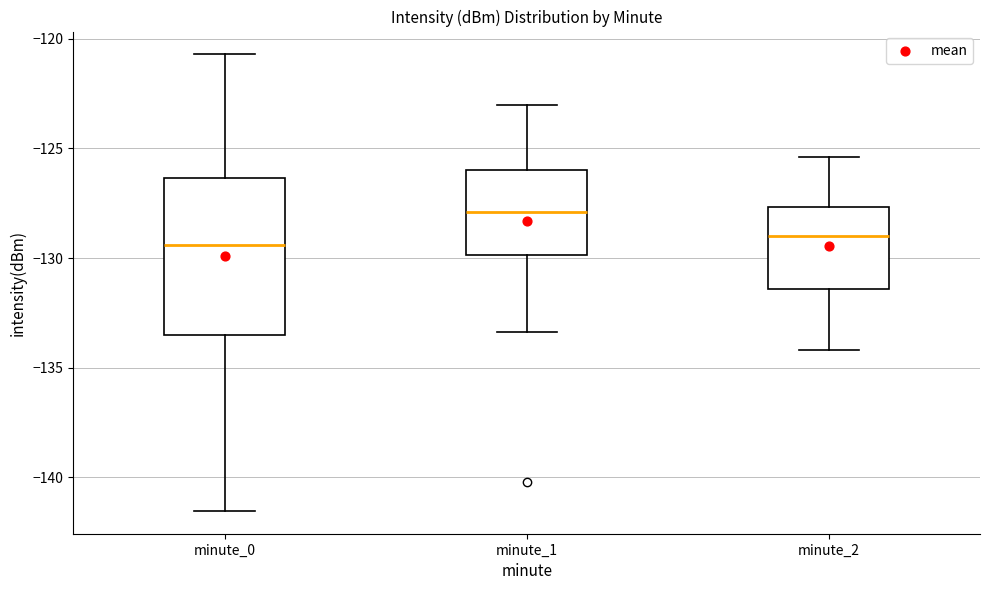

Which box is the tallest, from its lower edge to its upper edge?

minute_0